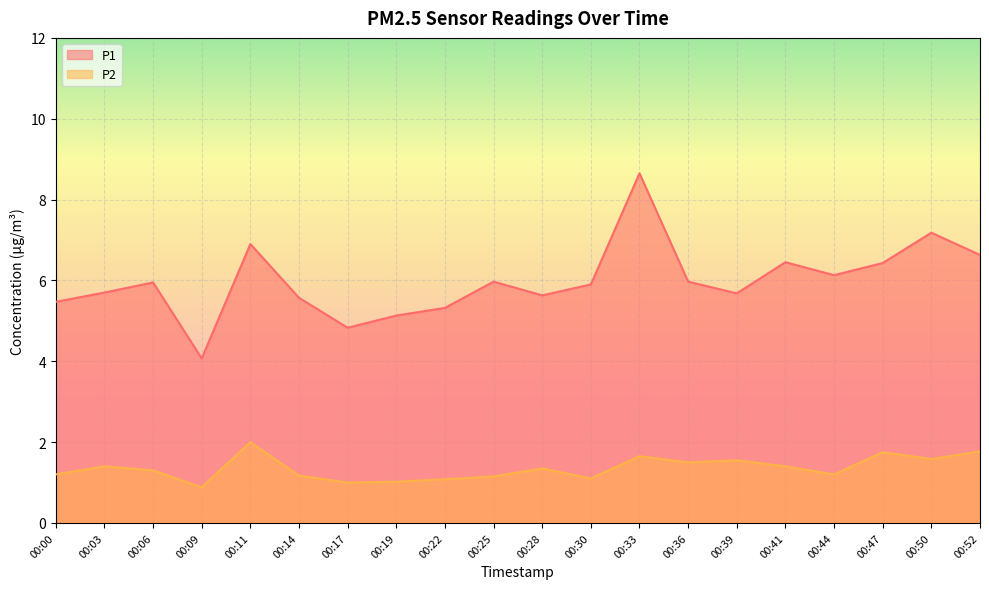

What is the difference between the maximum and second lowest values in the P1 series?

3.8